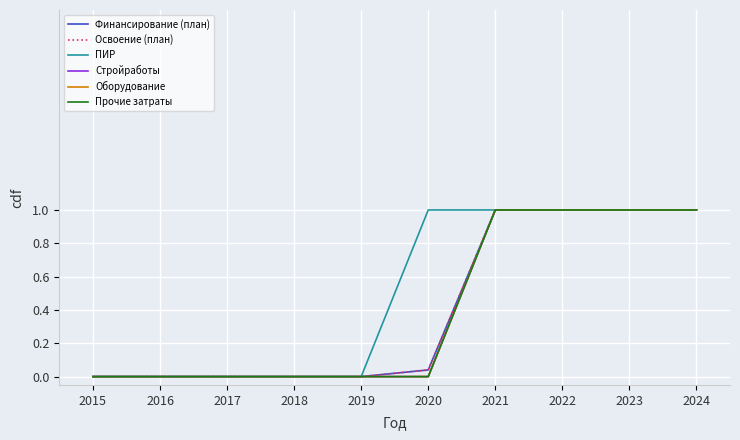

Which has a higher value, 2016 or 2023?

2023